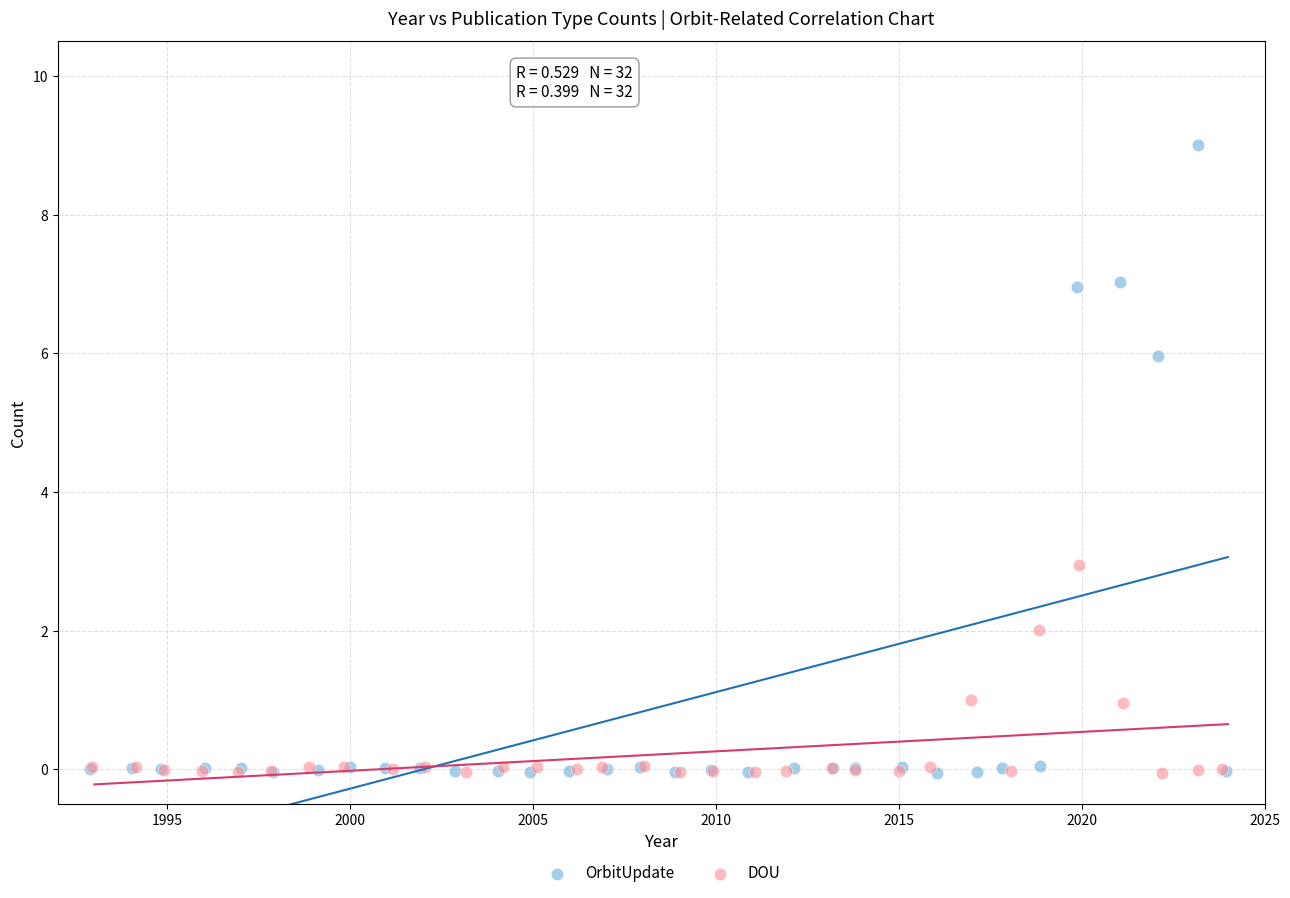

Which series reaches the maximum Y coordinate?

OrbitUpdate